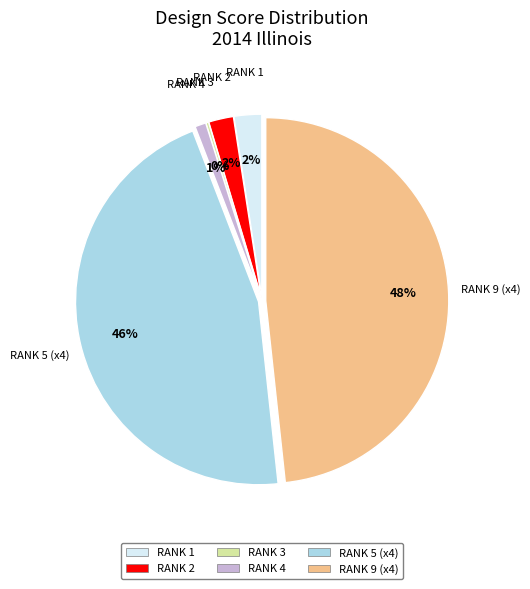

To the nearest percent, what is the difference between the largest and smallest slice percentages?

48%